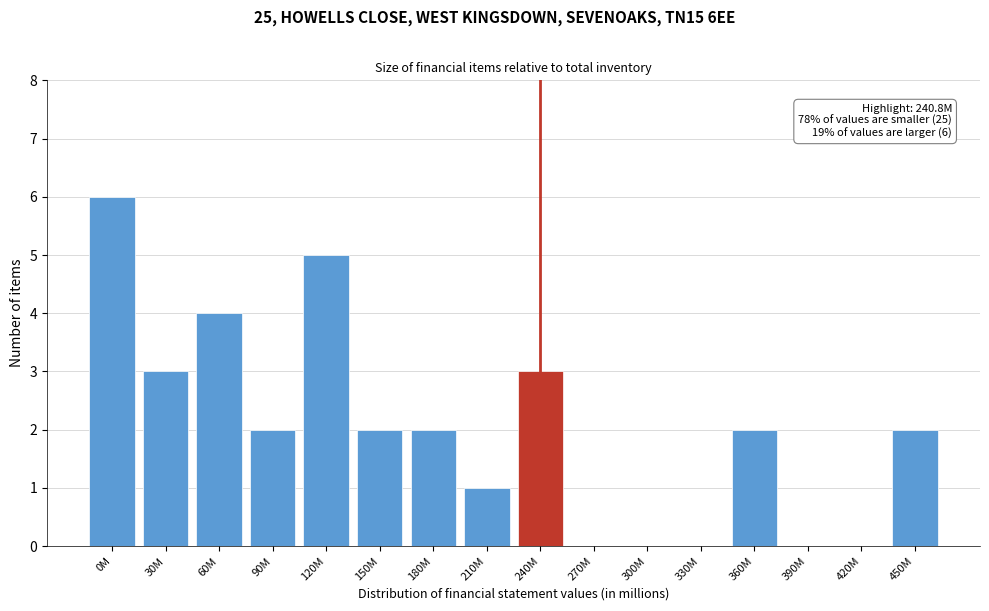

Reading left to right, what are all the values shown in this chart?

0M=6	30M=3	60M=4	90M=2	120M=5	150M=2	180M=2	210M=1	240M=3	270M=0	300M=0	330M=0	360M=2	390M=0	420M=0	450M=2